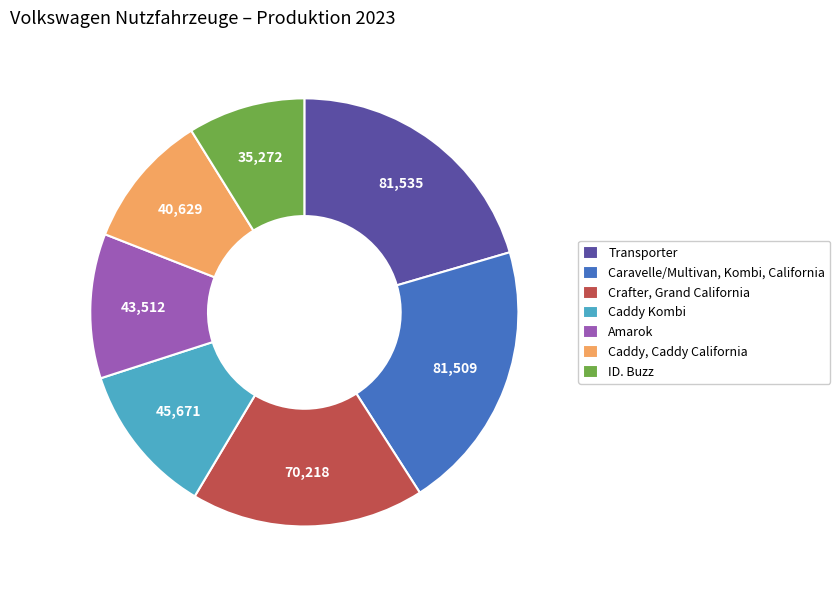

Does any single category account for the majority?

No